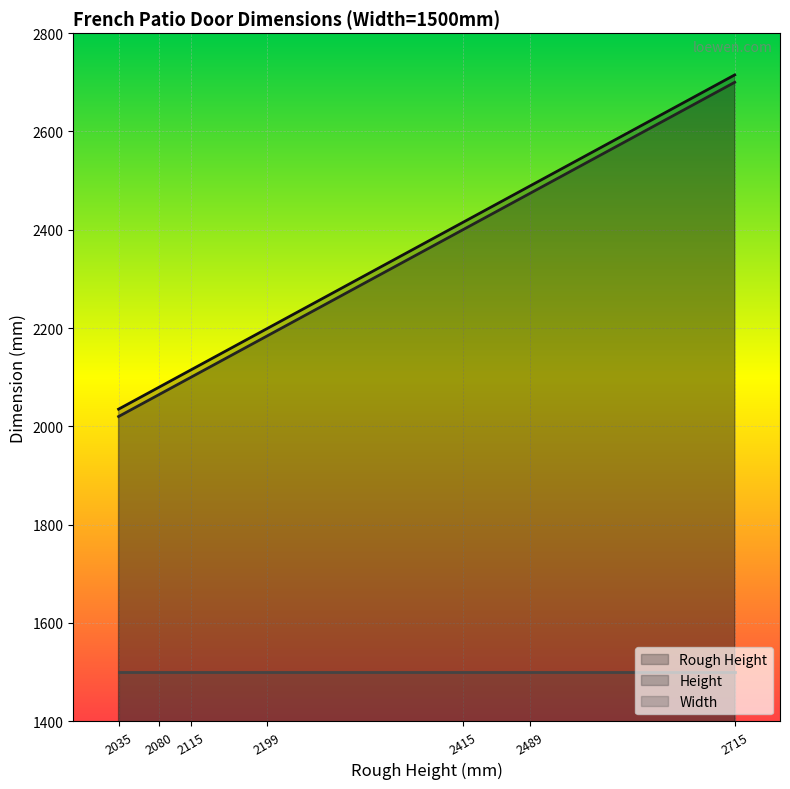

True or false: Height has a value of 2065 at 2080.

True